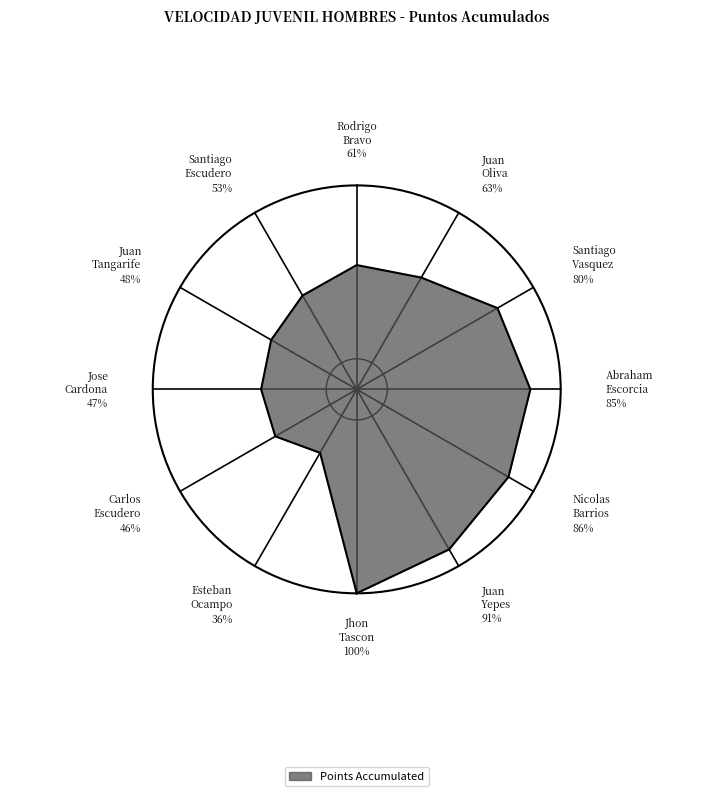

To the nearest percent, what portion does Rodrigo Bravo represent?

8%